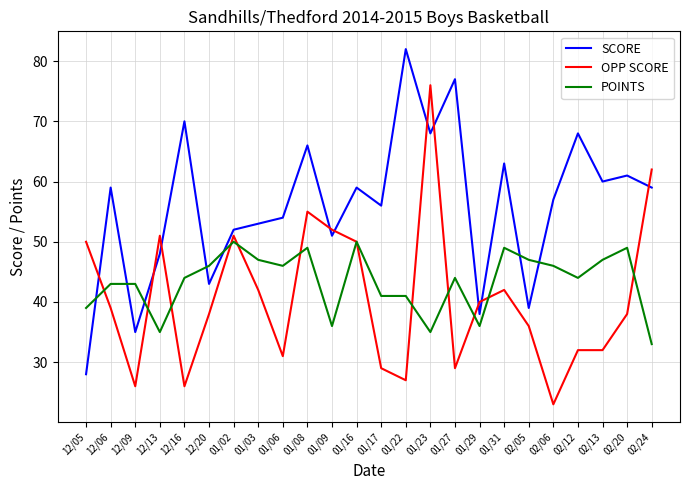

What position from the right is 12/06?

23